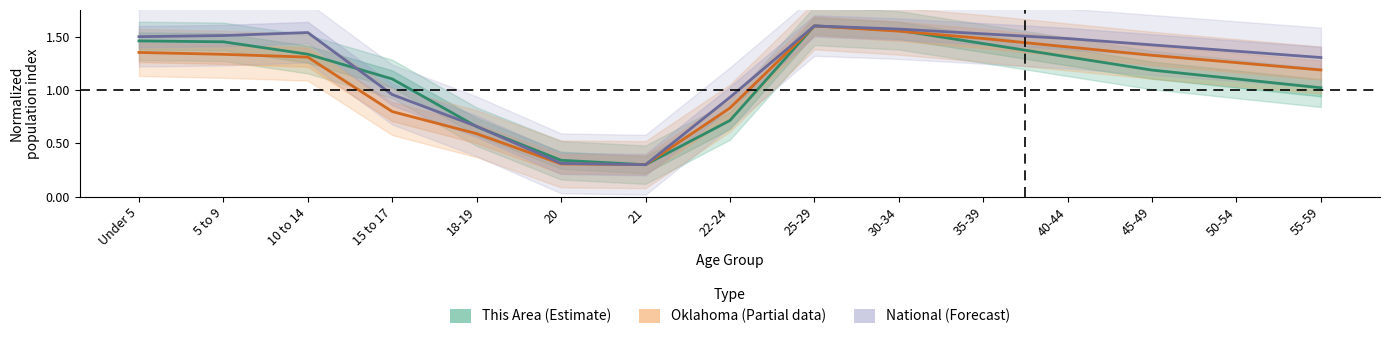

True or false: This Area (Estimate) has a value of 0.6 at 35-39.

False